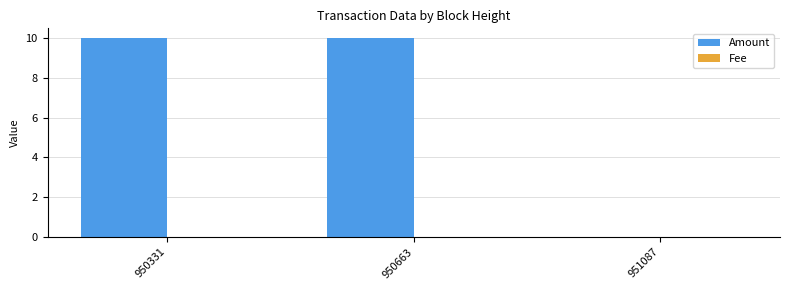

Which series changed the most between 950663 and 951087?

Amount